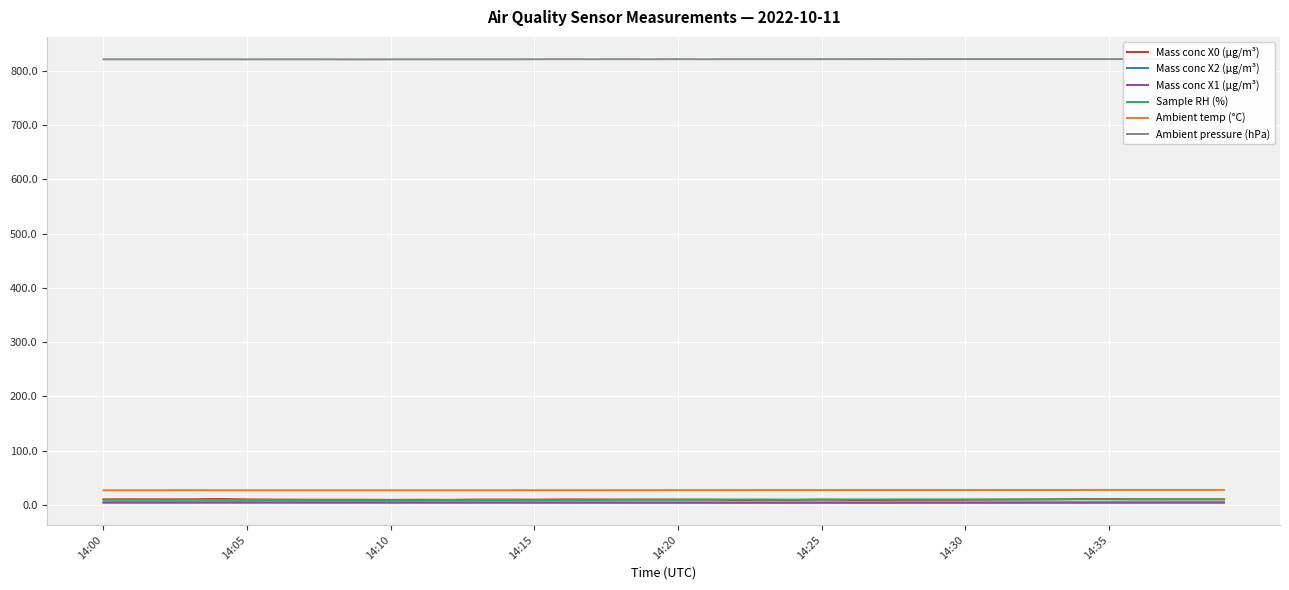

Which series has the largest total across all categories?

Ambient pressure (hPa)